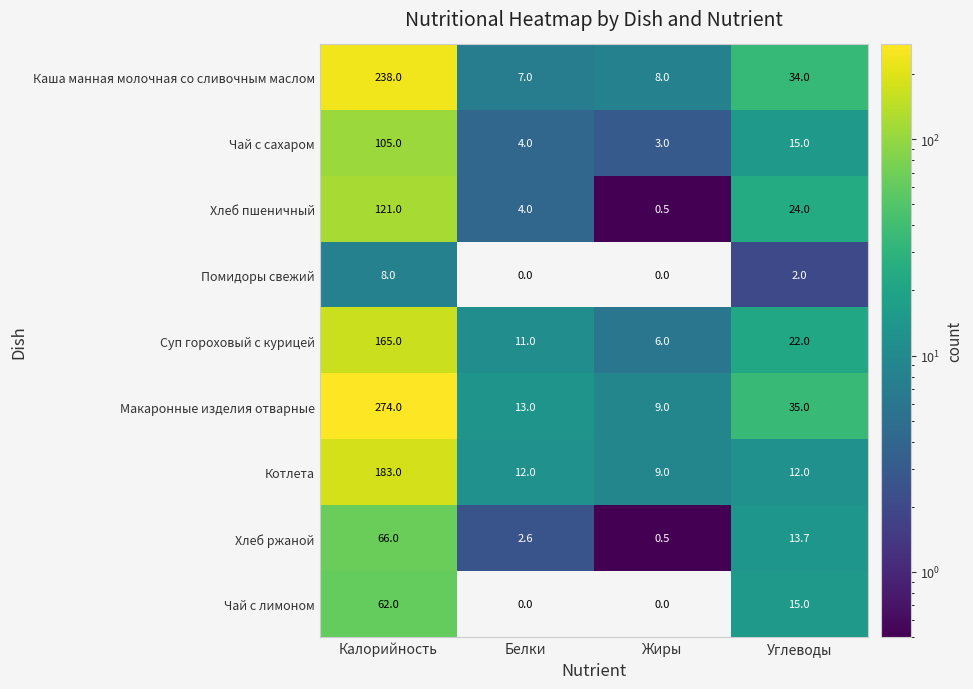

At which category is the sum across all series the highest?

Калорийность